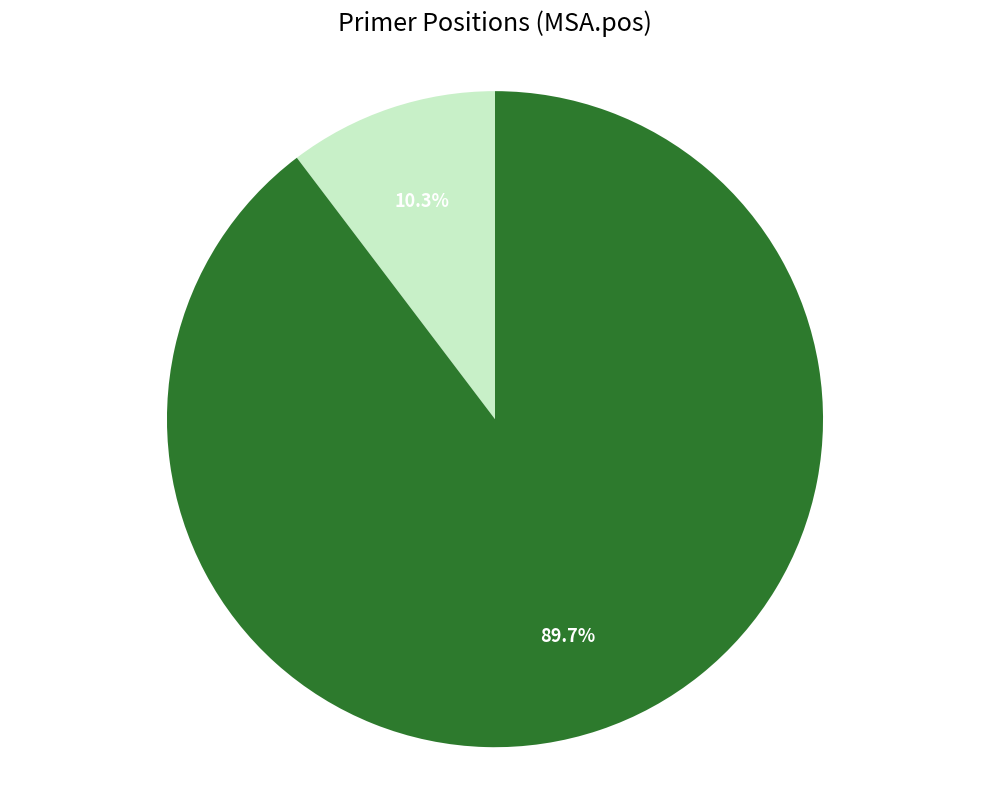

Does any single category account for the majority?

Yes